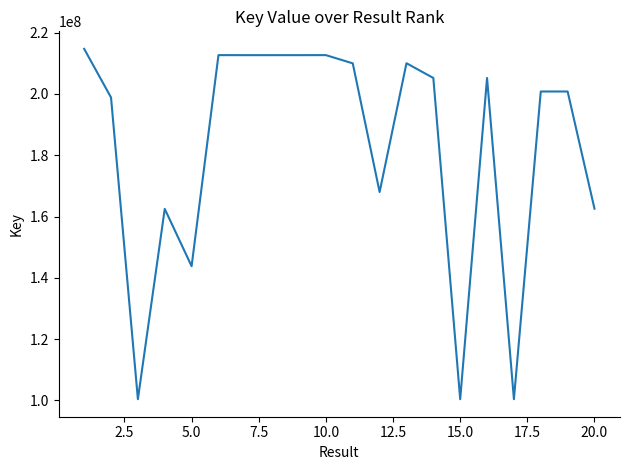

What is the greatest value displayed?

214691917